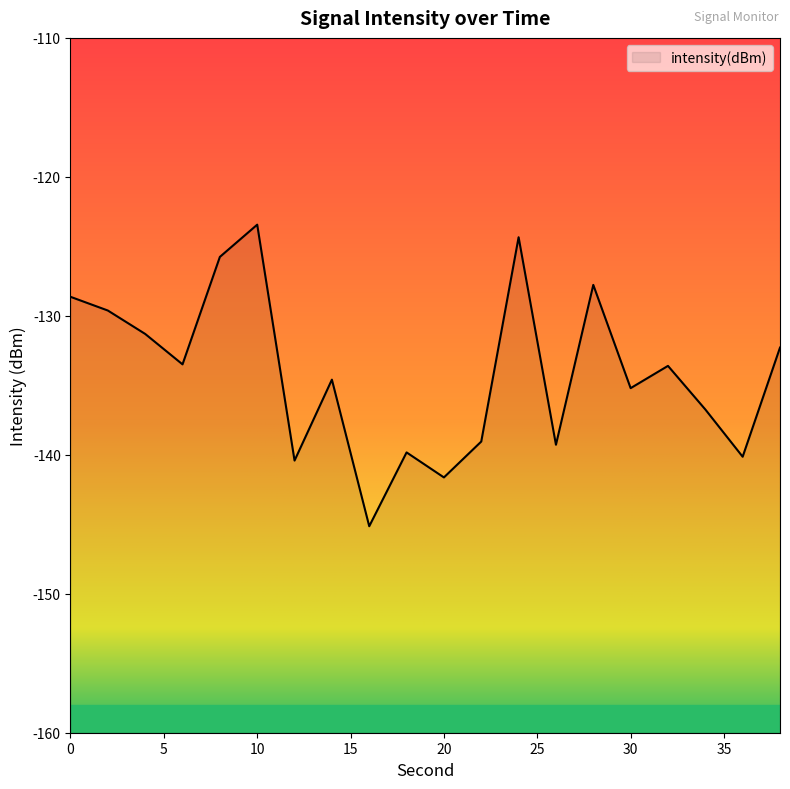

What is the difference between the maximum and minimum values?

21.7